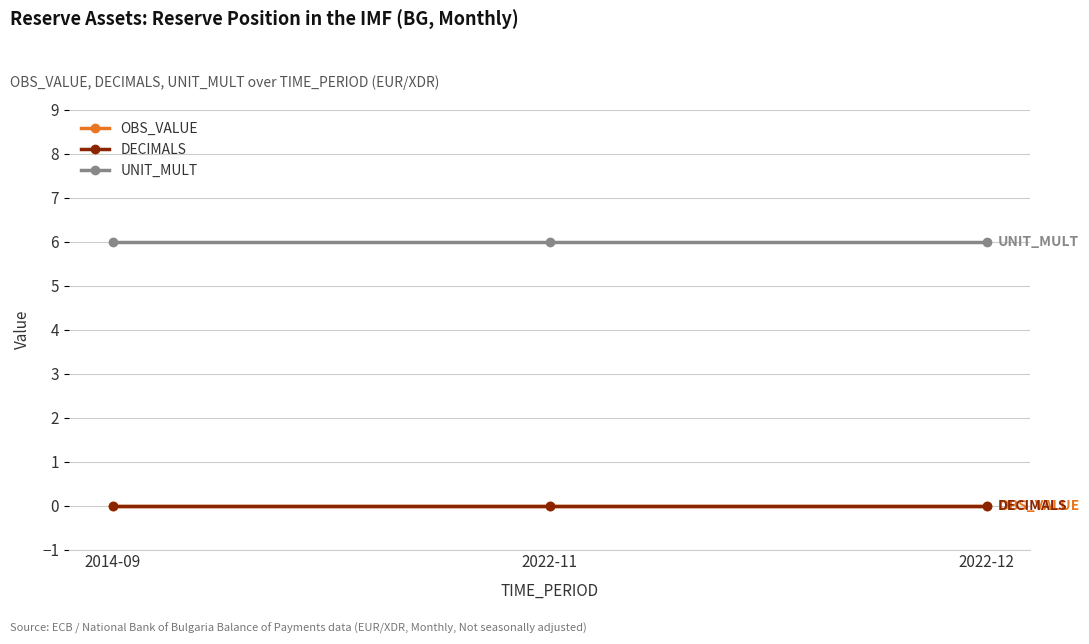

How many lines are shown in the chart?

3